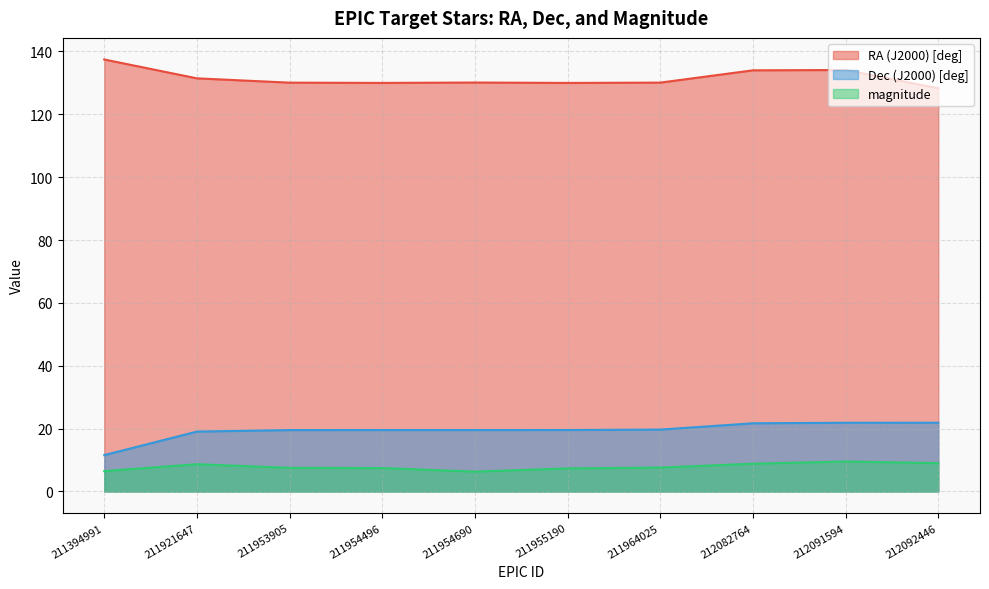

What is the difference between the highest and lowest values at 212082764?

125.2